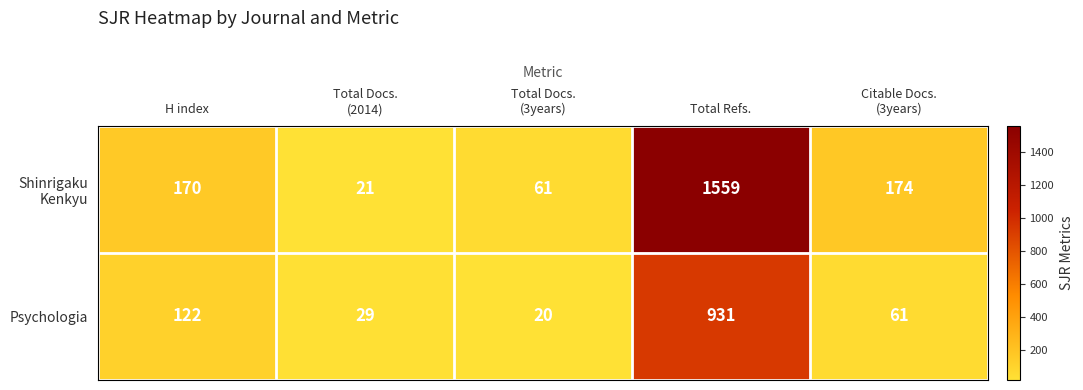

What is the total value across all series at Total Refs.?

2490